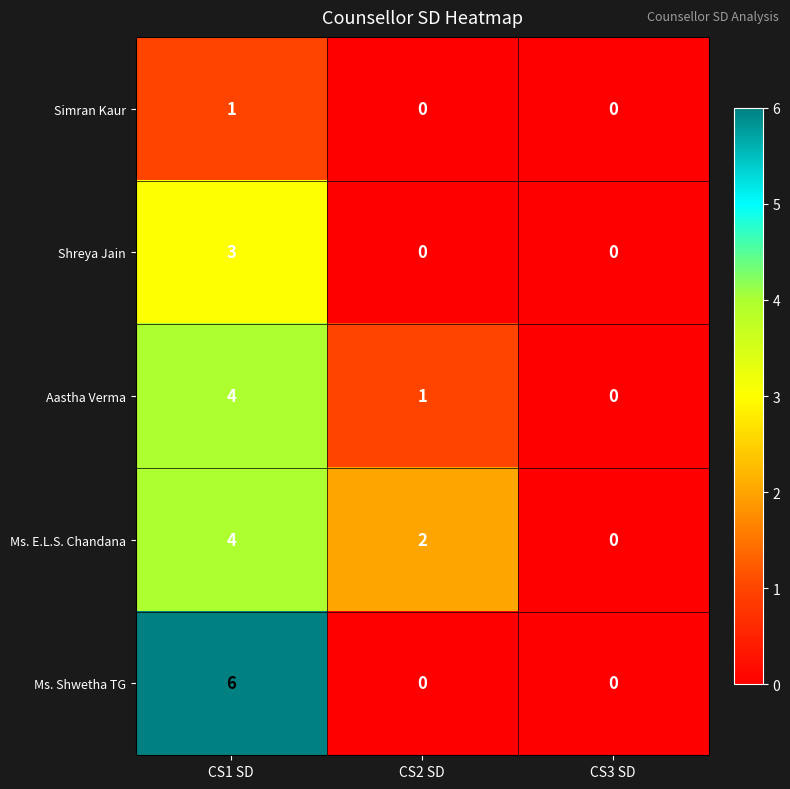

What is the sum of the Shreya Jain values at CS3 SD and CS1 SD?

3